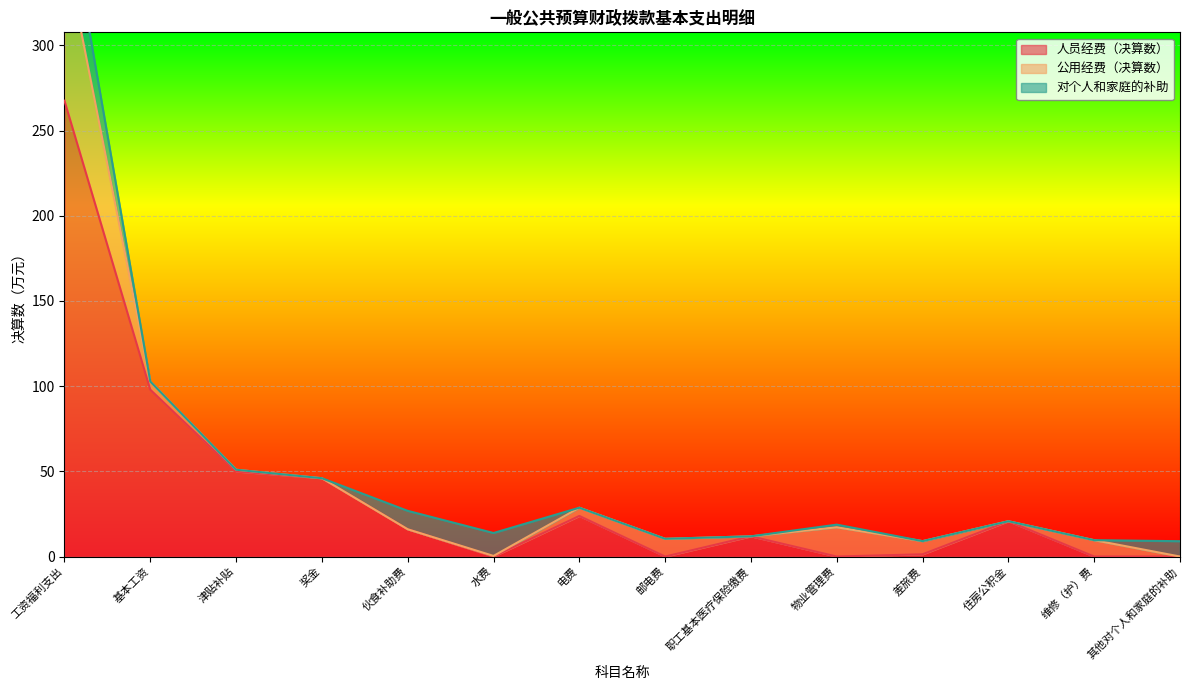

Read the 人员经费（决算数） value at 基本工资.

98.0